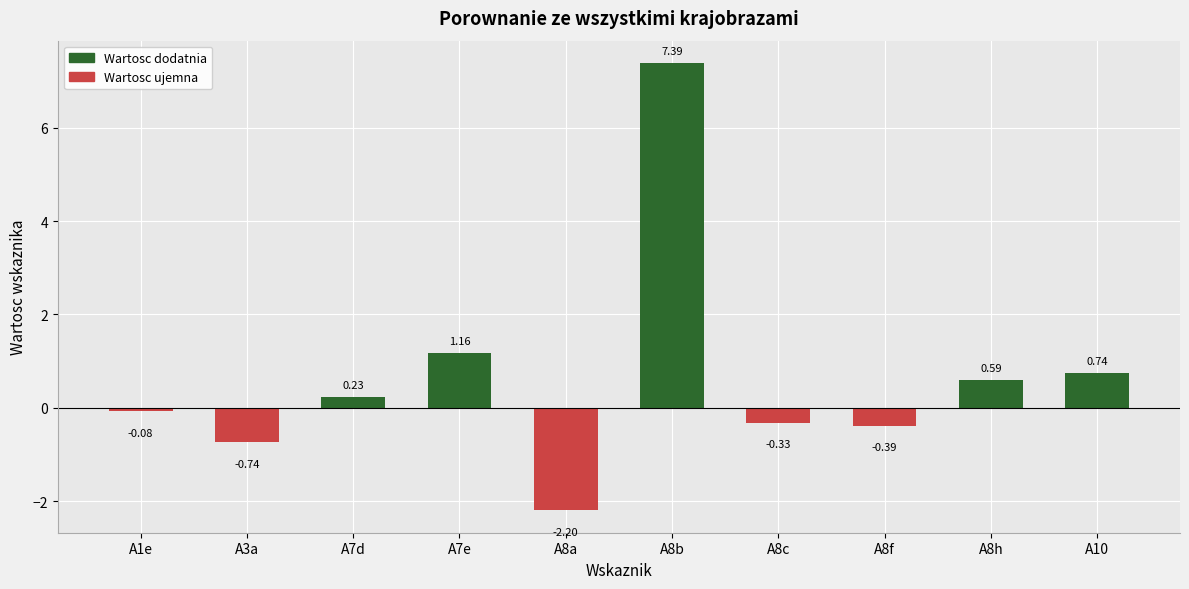

What is the change in value from A7d to A8f?

-0.6